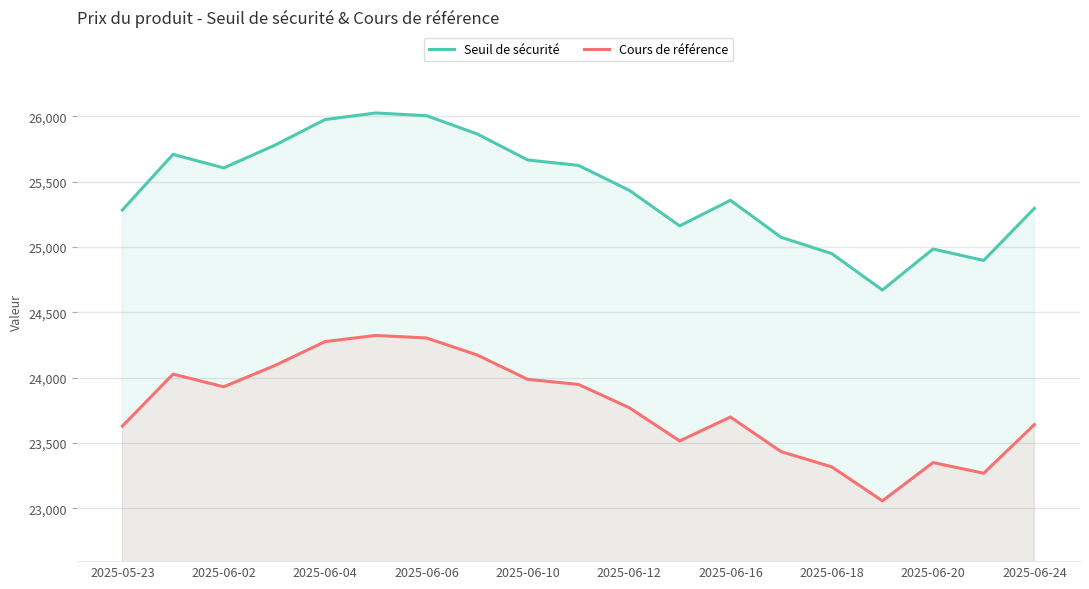

What is the total value across all series at 2025-06-18?

48267.9